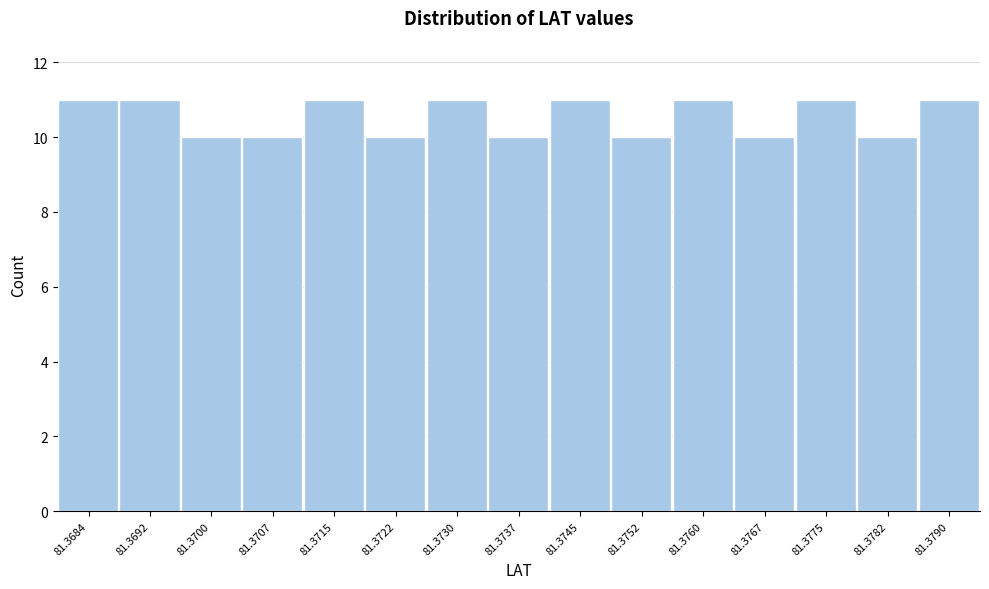

Reading left to right, transcribe all the data shown in this chart.

11	11	10	10	11	10	11	10	11	10	11	10	11	10	11